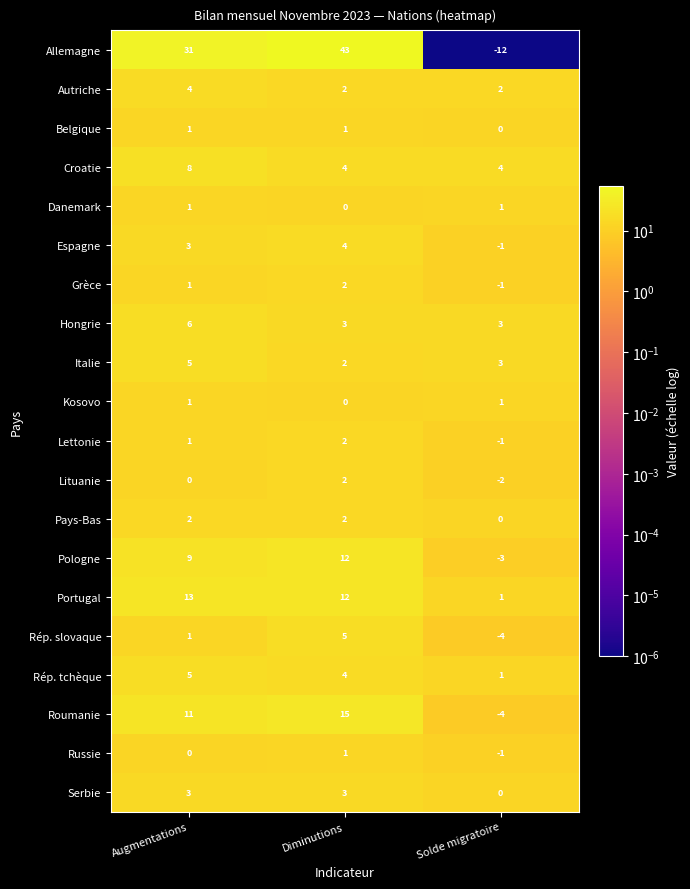

Which series has the largest range (max minus min)?

Allemagne